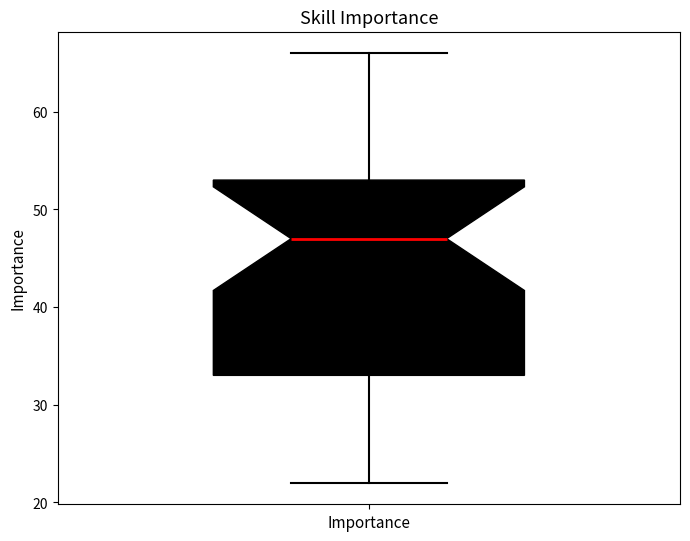

Read this box plot against the y-axis: the position of the median line, the range covered by the box, and the ends of both whiskers. The values are not printed on the chart, so give them approximately, as read against the axis.

median 47, box 33 to 53, whiskers 22 to 66